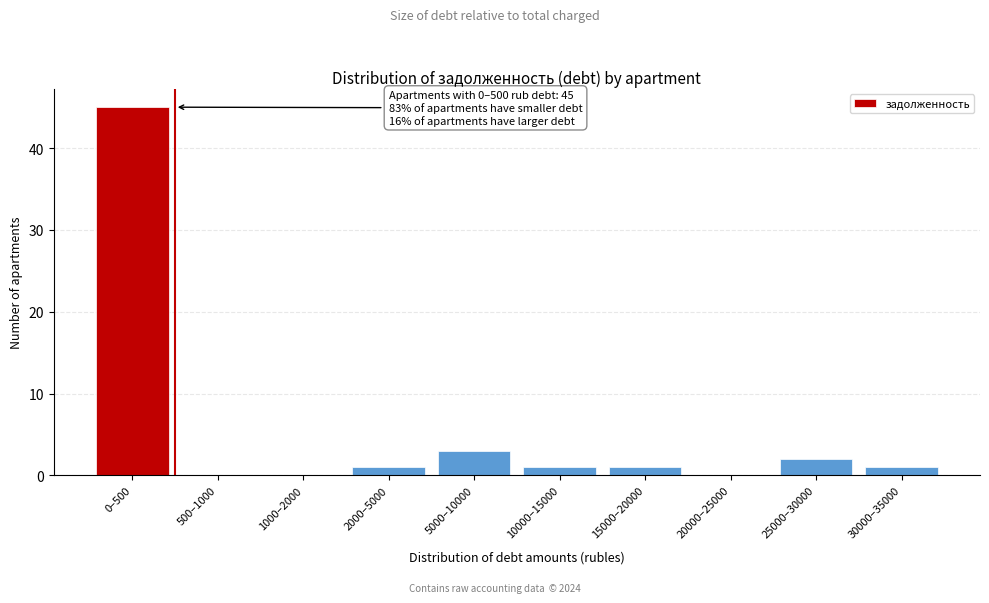

Reading left to right, what are all the values shown in this chart?

0–500=45	500–1000=0	1000–2000=0	2000–5000=1	5000–10000=3	10000–15000=1	15000–20000=1	20000–25000=0	25000–30000=2	30000–35000=1